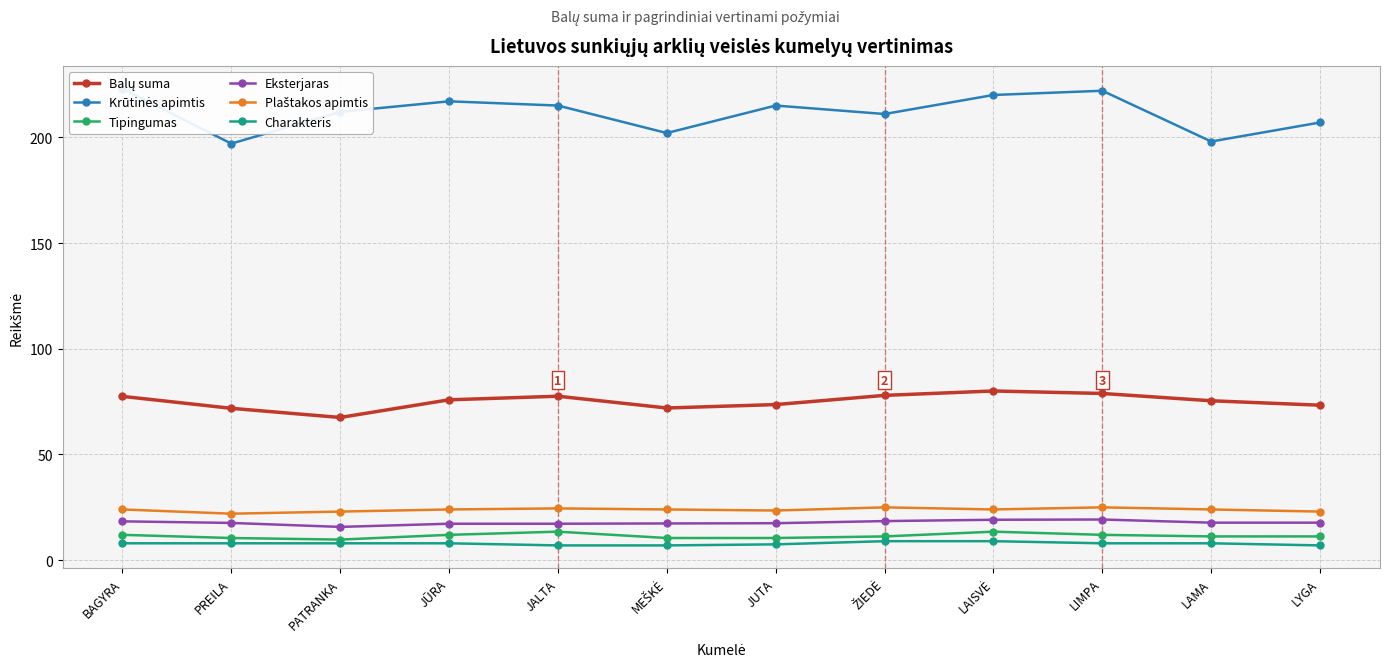

What position from the right is LYGA?

1